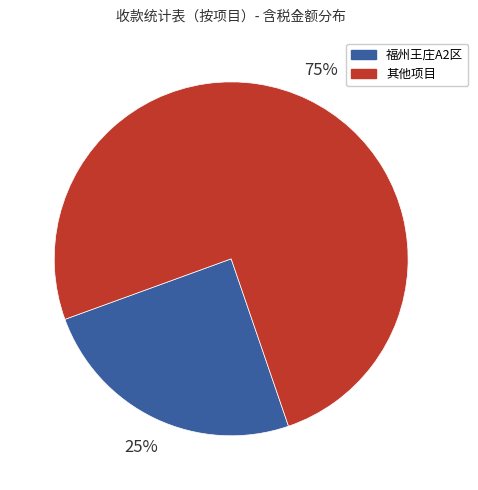

To the nearest percent, what is the average slice percentage?

50%